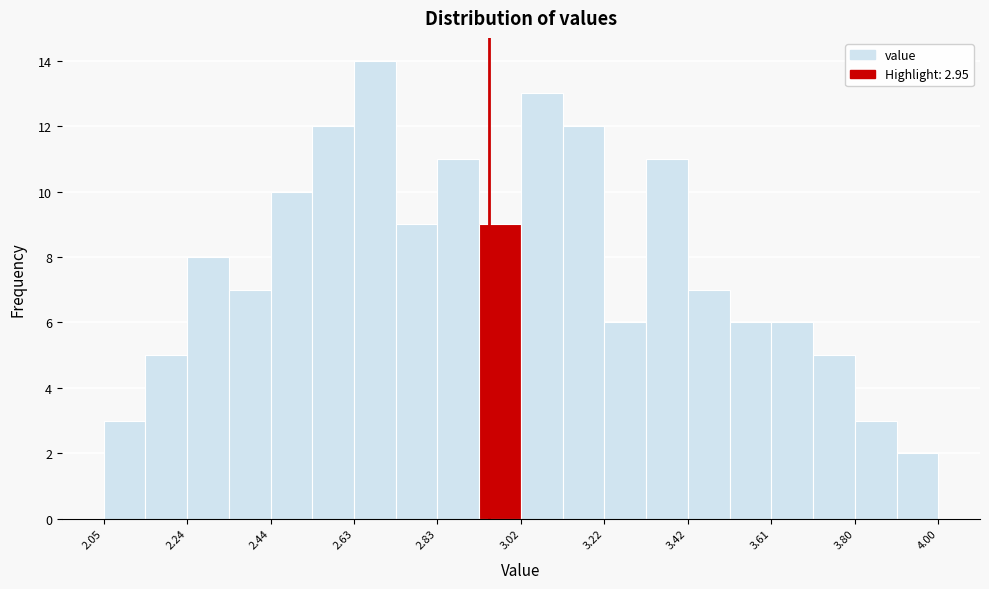

Which range on the x-axis has the tallest bar?

2.64 to 2.74